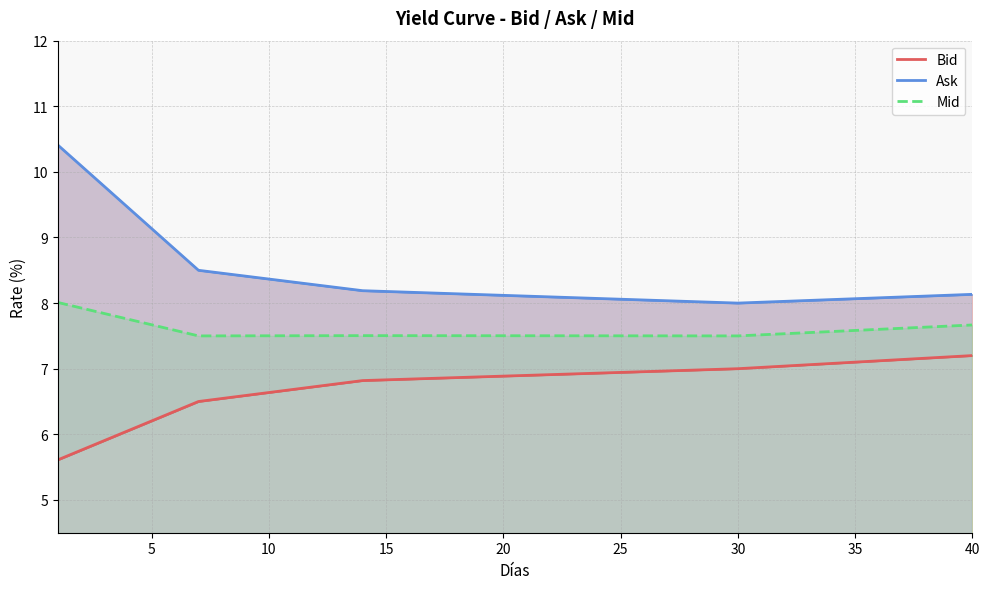

Is it true that Mid equals 11.5 at 40?

False